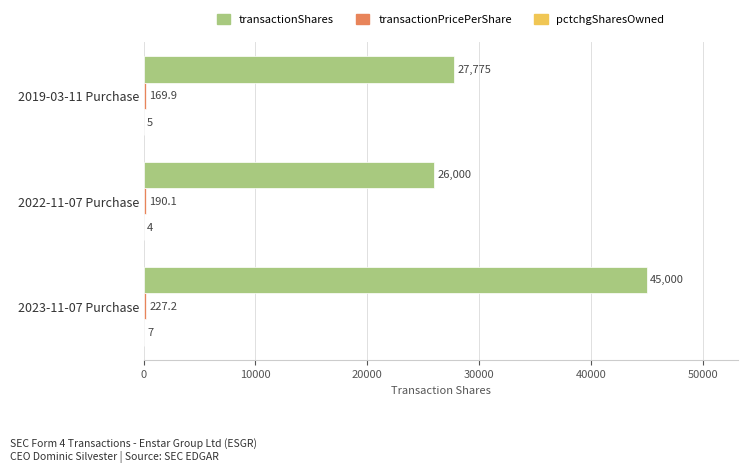

Between 2023-11-07 Purchase and 2019-03-11 Purchase, which series saw the biggest shift?

transactionShares